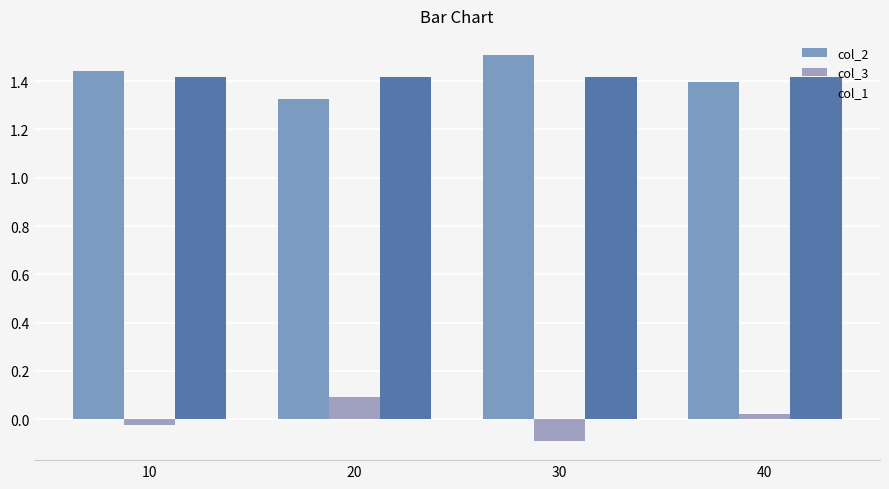

What are all the series names shown in the legend?

col_2, col_3, col_1